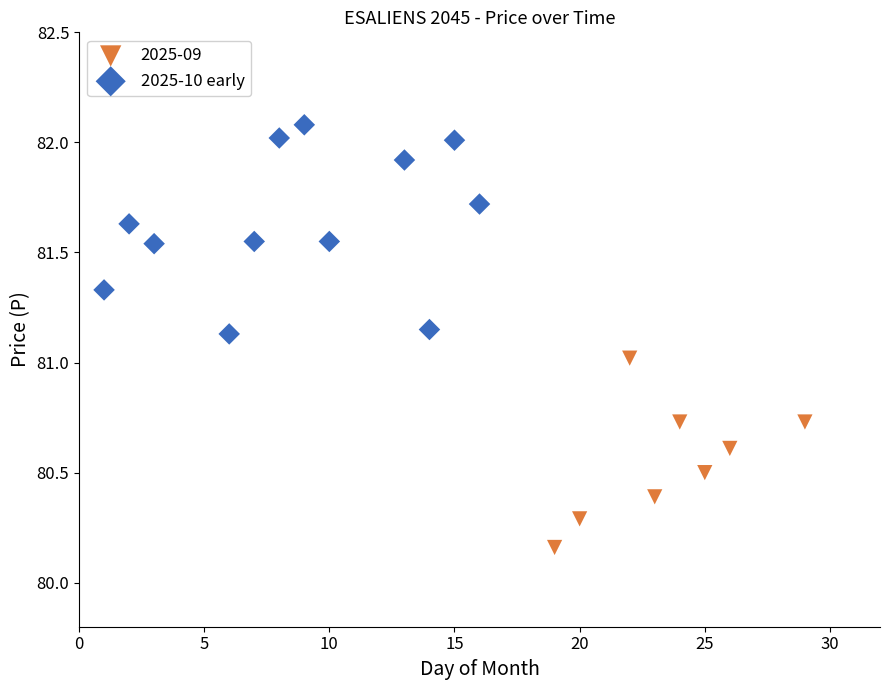

Which series contains the lowest Y value?

2025-09